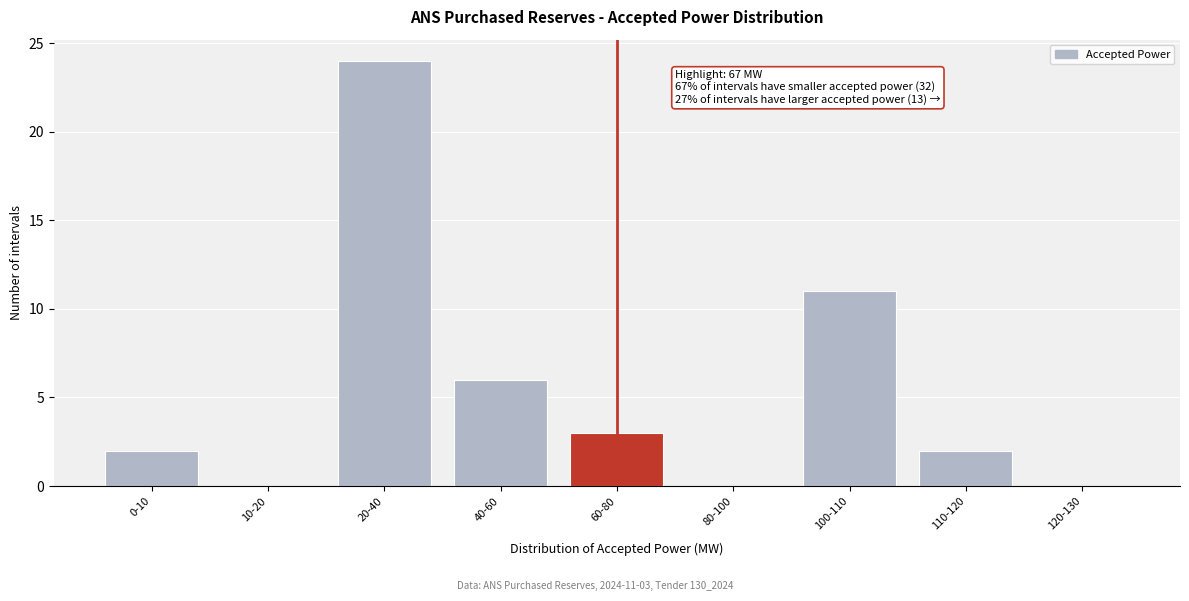

Reading left to right, extract all data points from this chart.

0-10=2	10-20=0	20-40=24	40-60=6	60-80=3	80-100=0	100-110=11	110-120=2	120-130=0